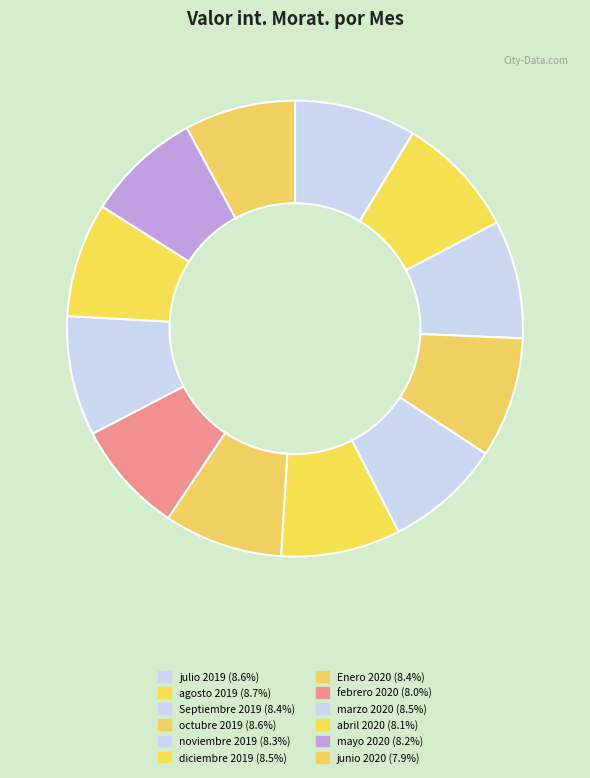

Which has a higher value, Septiembre 2019 or agosto 2019?

agosto 2019